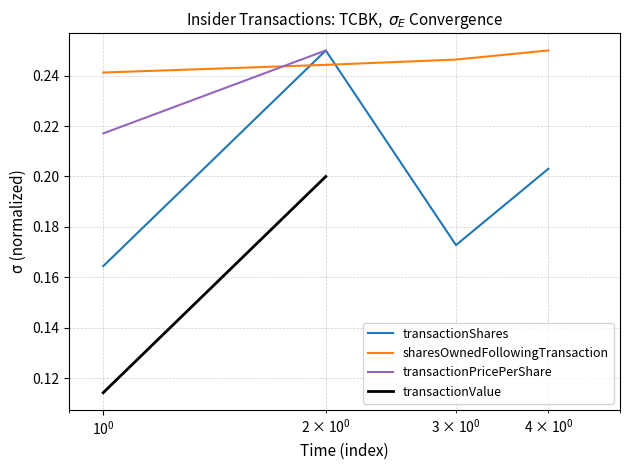

Which series has the largest total across all categories?

sharesOwnedFollowingTransaction